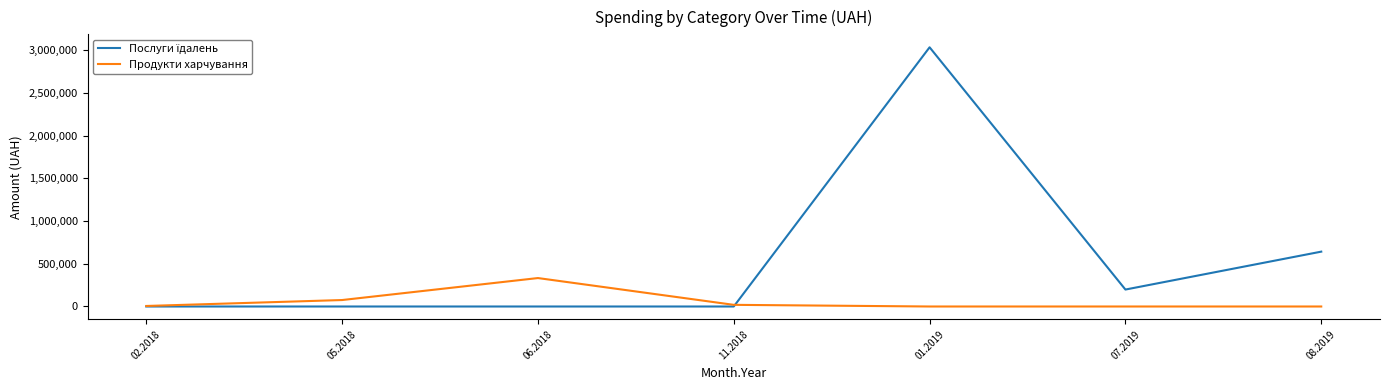

What is the spread (max minus min) of values at 05.2018?

75670.0